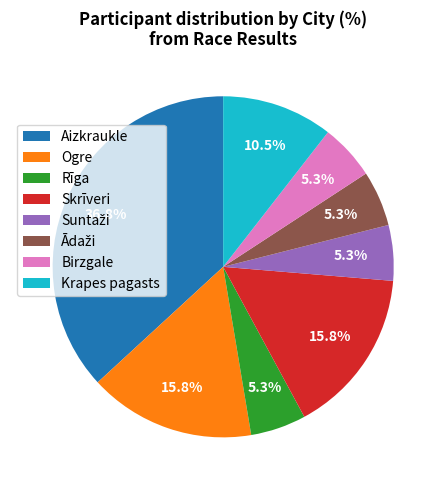

What is the largest slice in the pie chart?

Aizkraukle